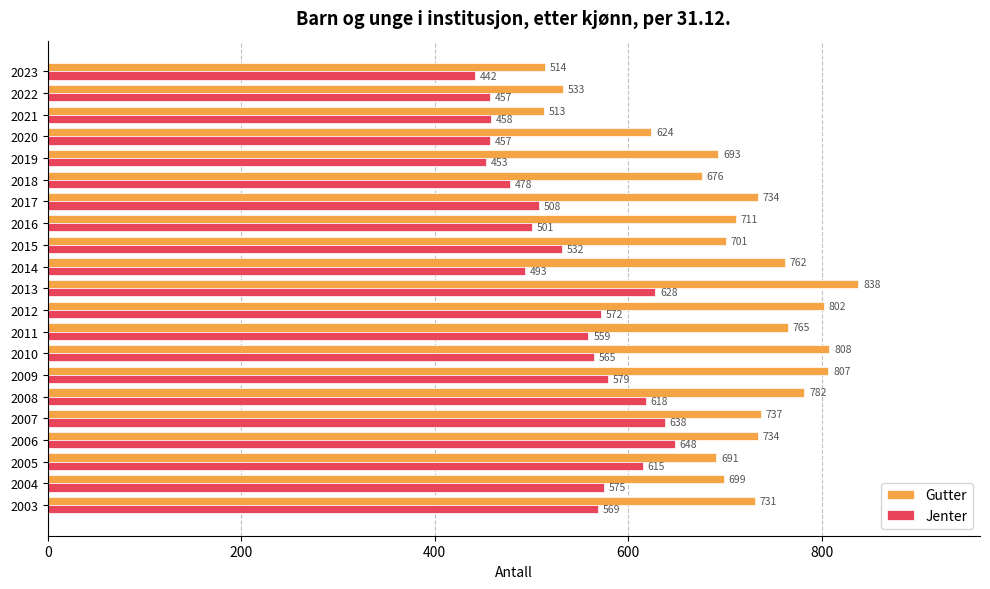

True or false: Gutter has a value of 734 at 2006.

True